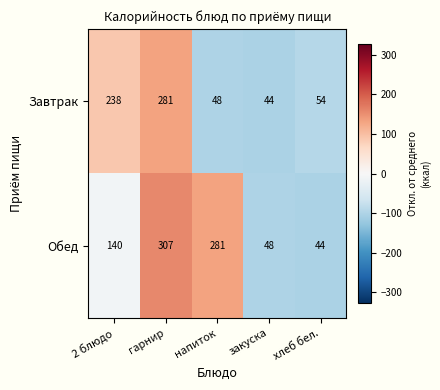

How many categories are shown in the chart?

5